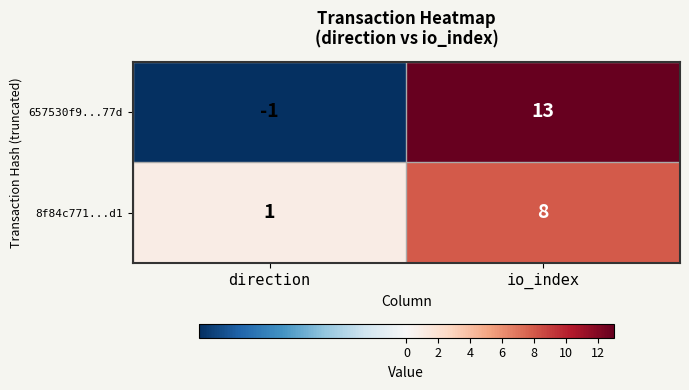

Reading right to left, transcribe all the data shown in this chart.

657530f9...77d: io_index=13	direction=-1
8f84c771...d1: io_index=8	direction=1